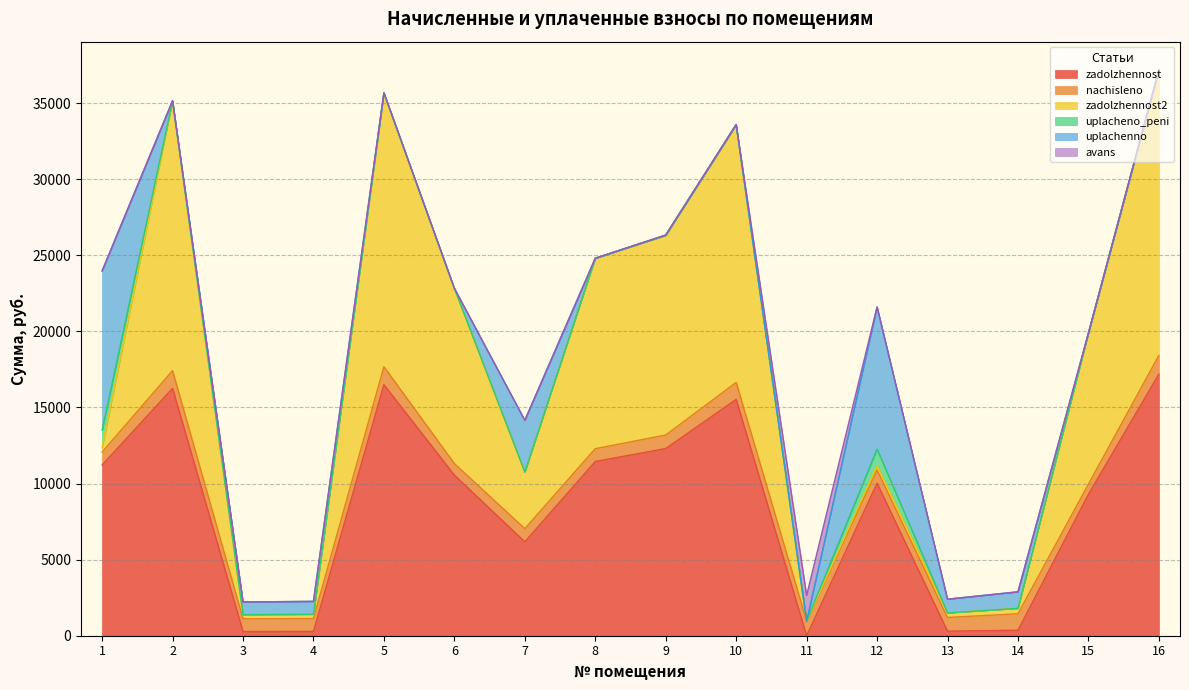

What is the maximum value shown in the chart?

18759.3